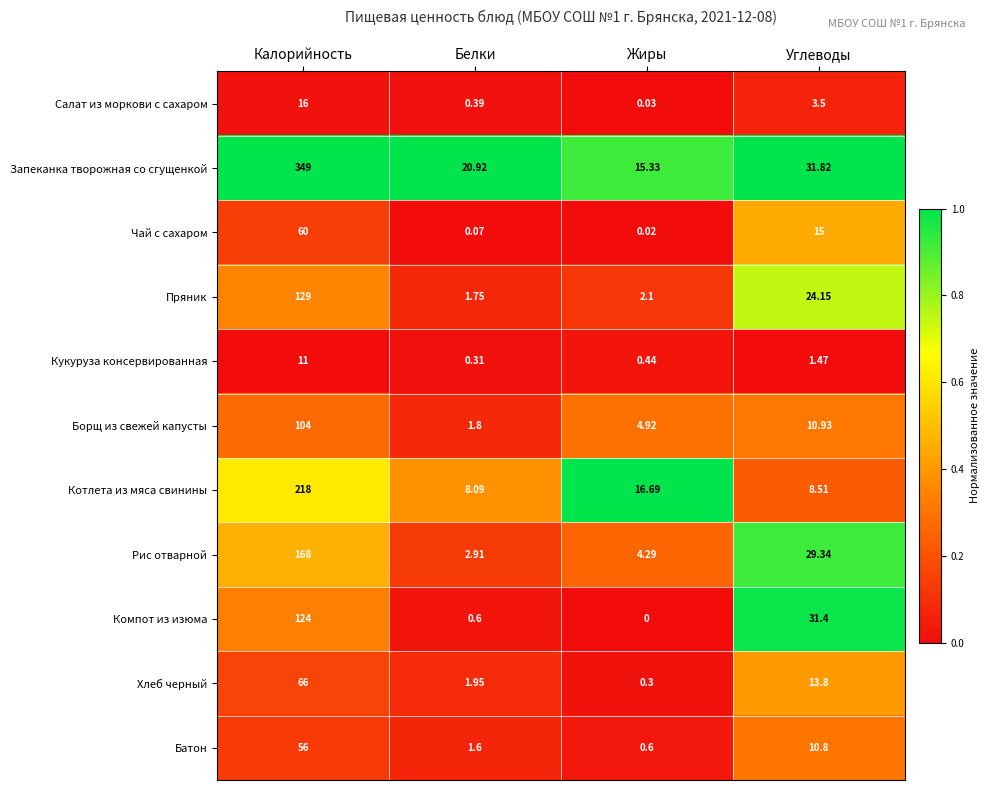

Which category has the lowest value in the Батон series?

Жиры